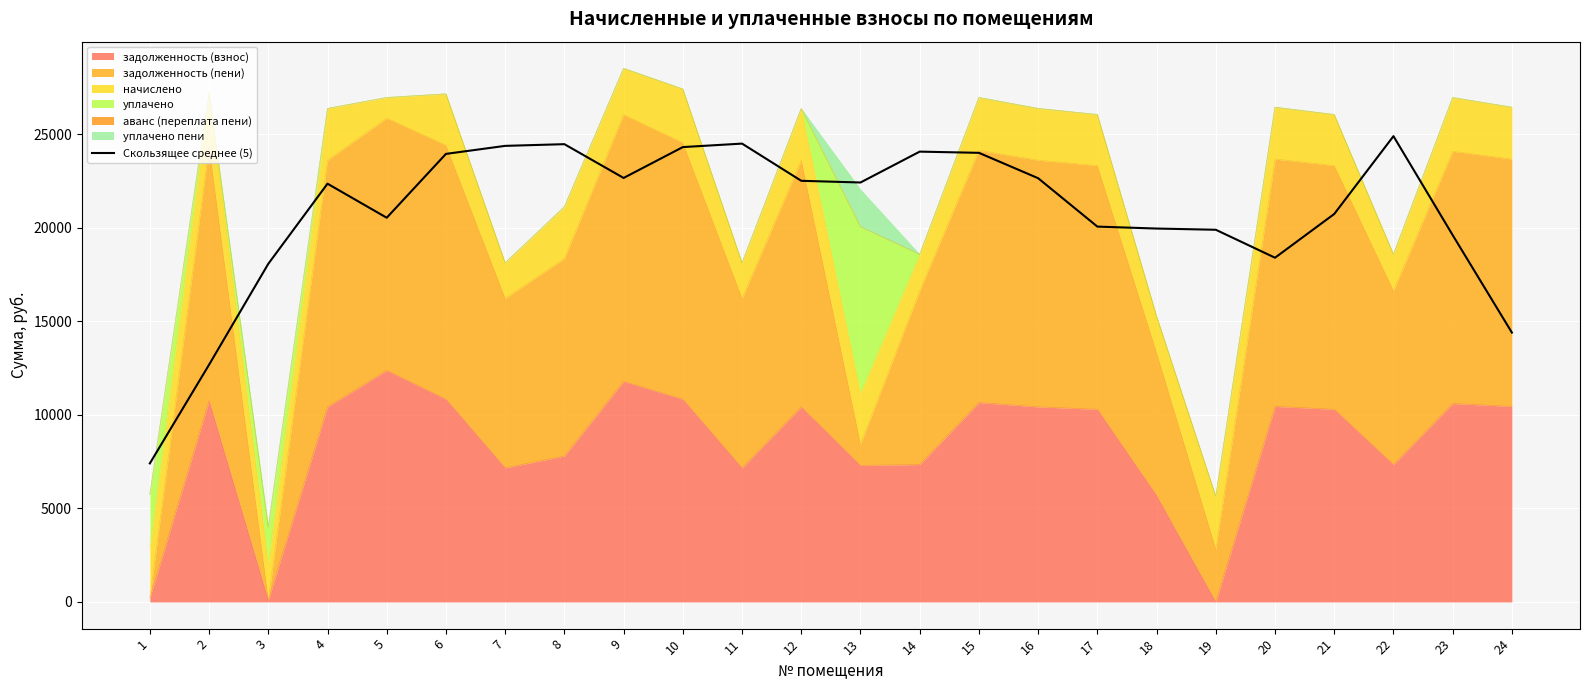

Reading right to left, list all the values displayed in this chart.

14396.9	19607.4	24895.8	20736.9	18398.9	19893.2	19958.1	20062.1	22648.8	24005.0	24069.9	22419.7	22510.6	24498.6	24312.2	22662.0	24468.2	24377.3	23948.5	20535.9	22355.0	18073.1	12680.7	7405.3